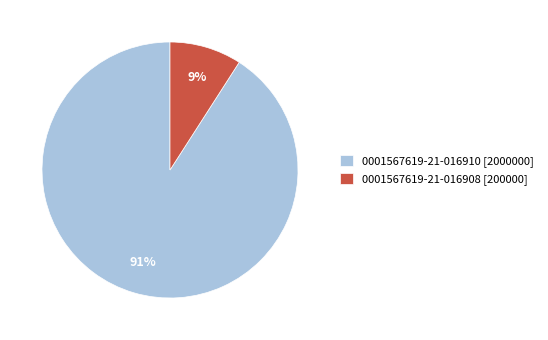

To the nearest percent, what portion does 0001567619-21-016910 represent?

91%